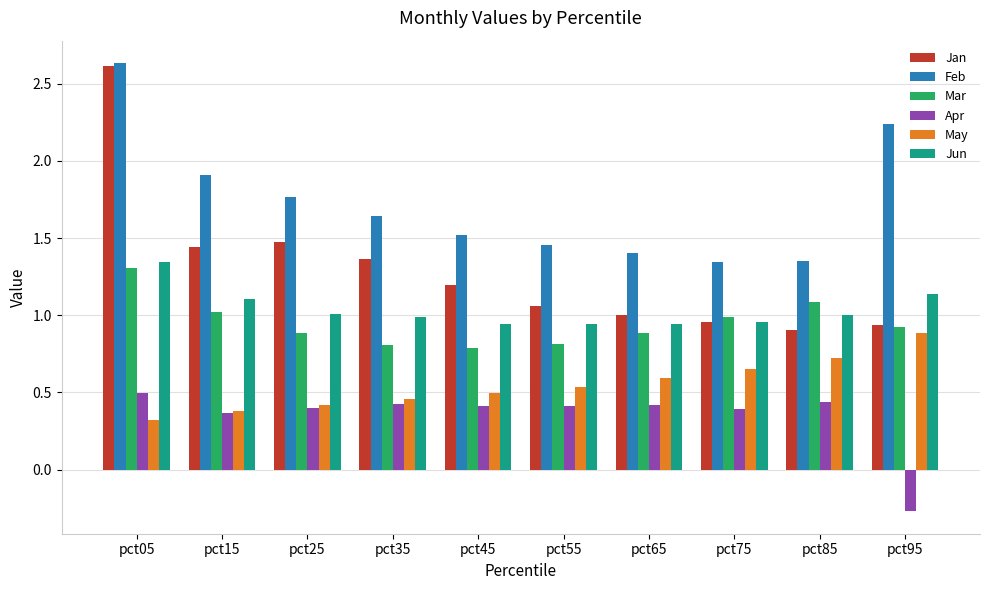

What is the minimum value shown in the chart?

-0.3